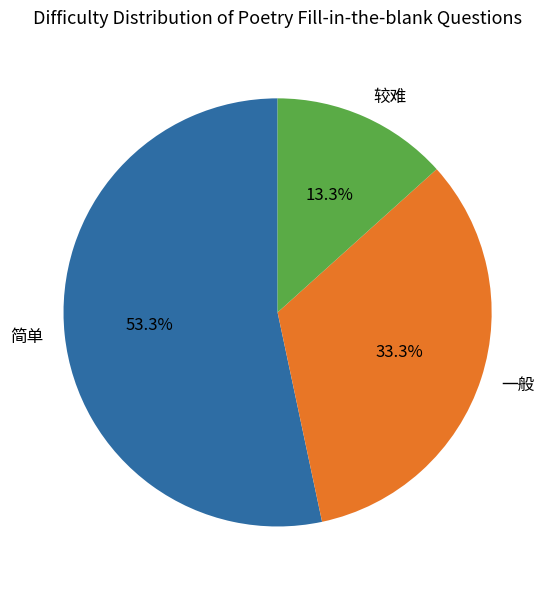

What is the ratio of the value at 简单 to the value at 一般?

1.6